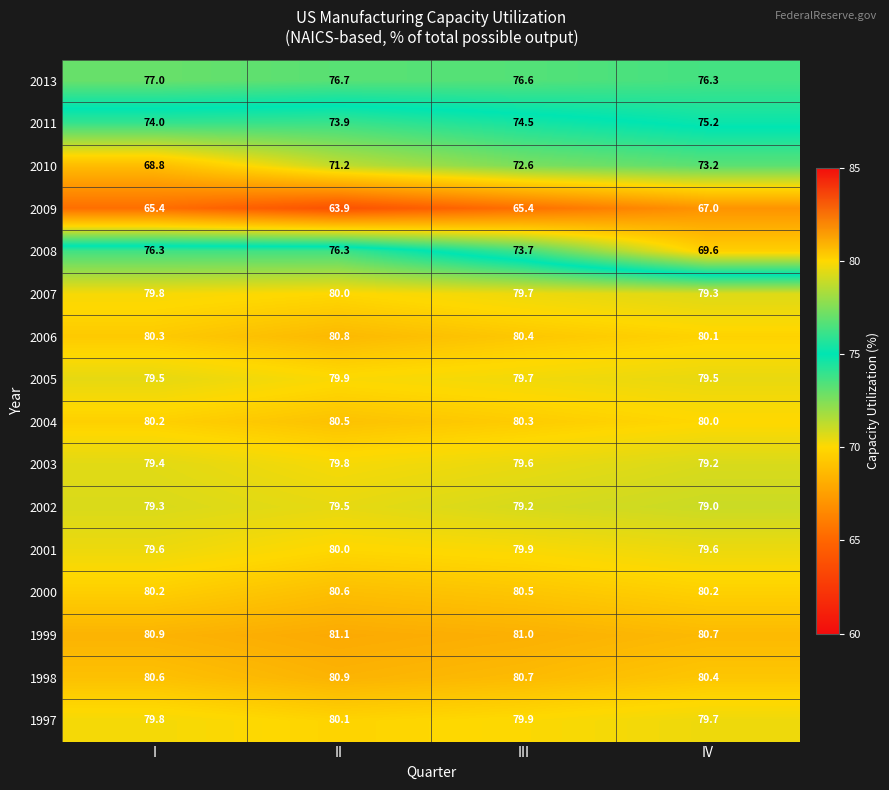

Is it true that 1997 equals 80.1 at II?

True